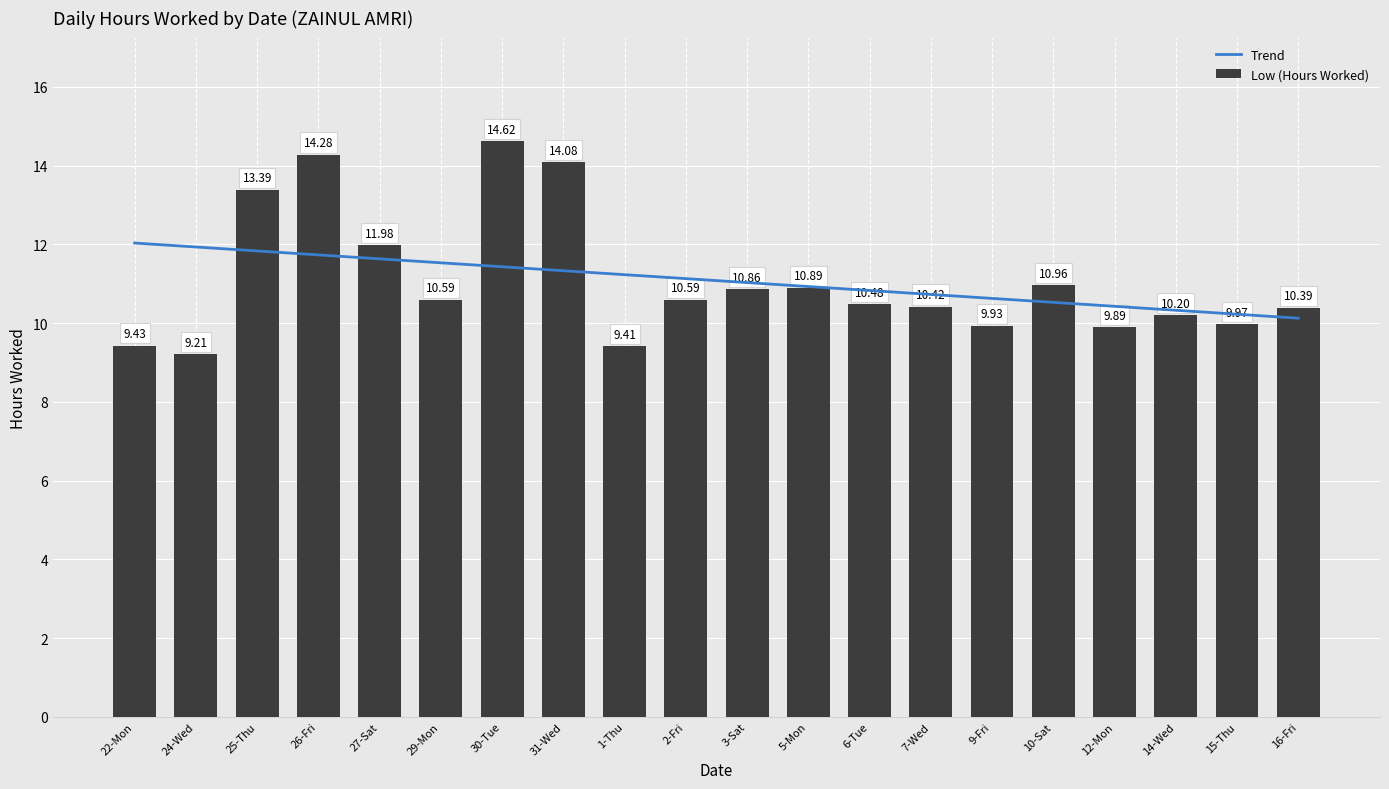

What is the change in value from 5-Mon to 14-Wed?

-0.7